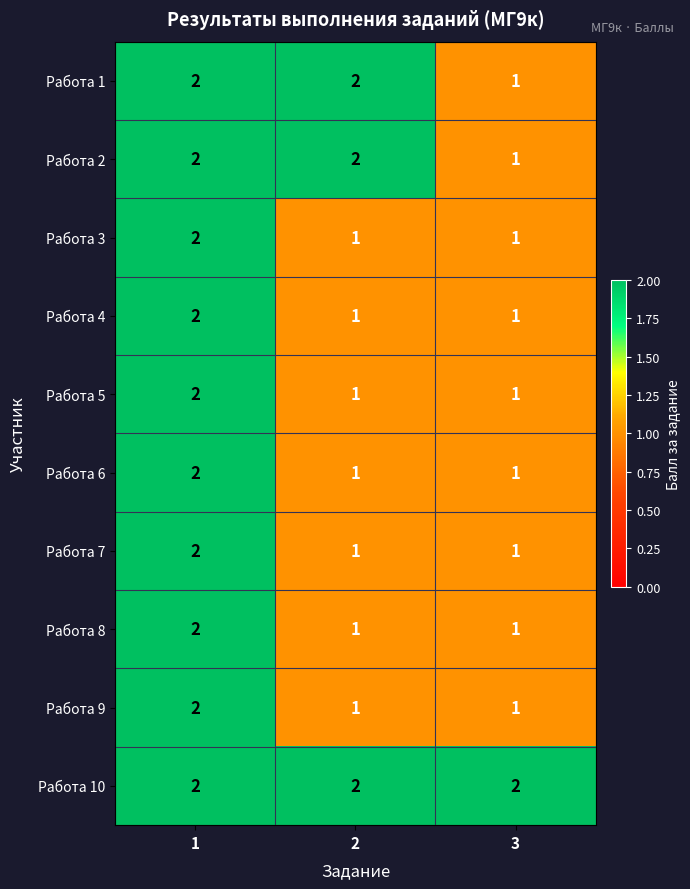

What is the sum of all Работа 3 values?

4